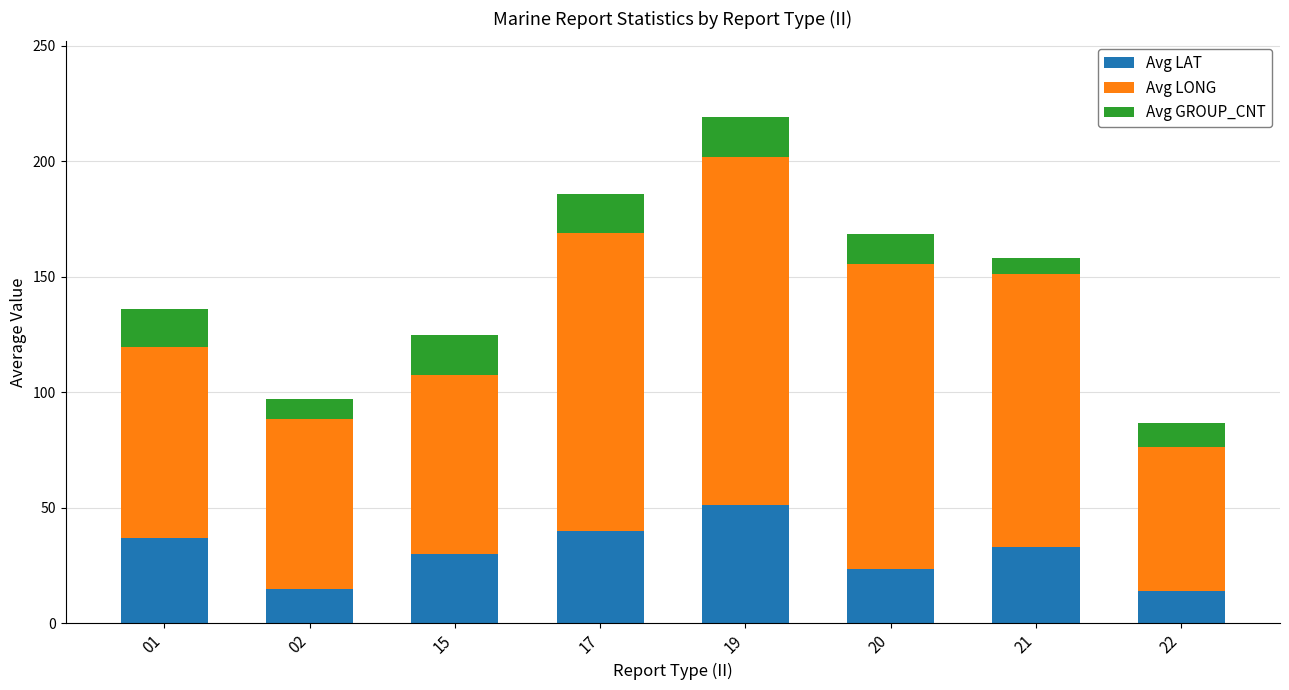

What is the highest value of the Avg LAT series?

51.1